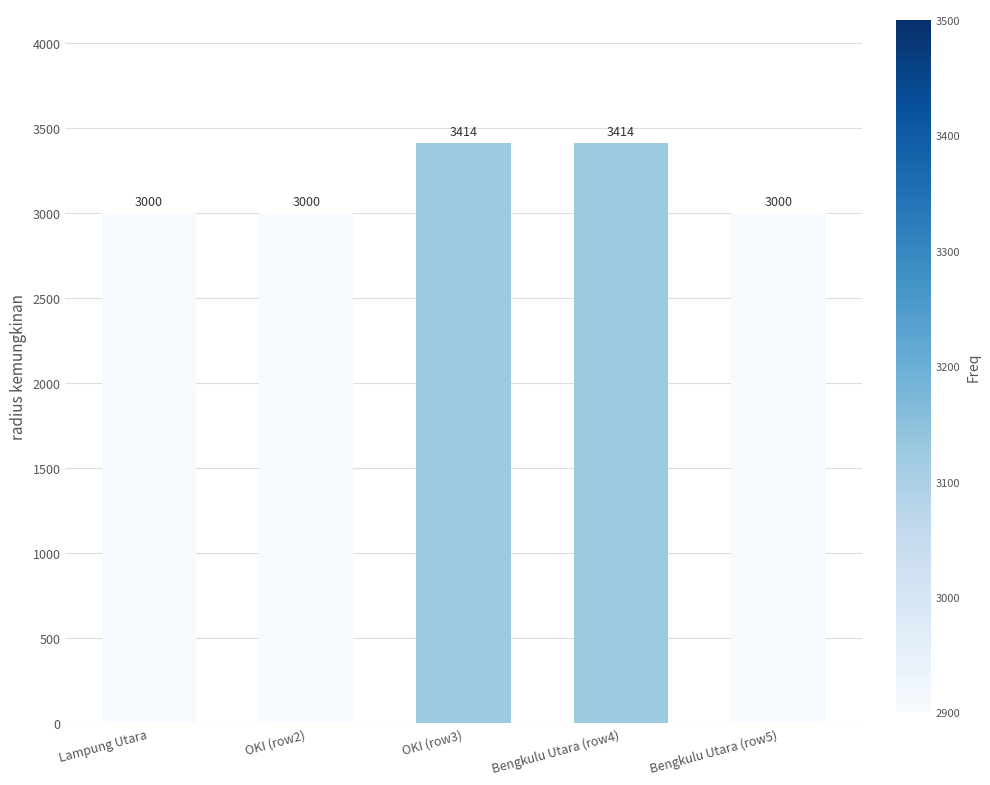

What is the ratio of the value at Bengkulu Utara (row4) to the value at OKI (row3)?

1.0